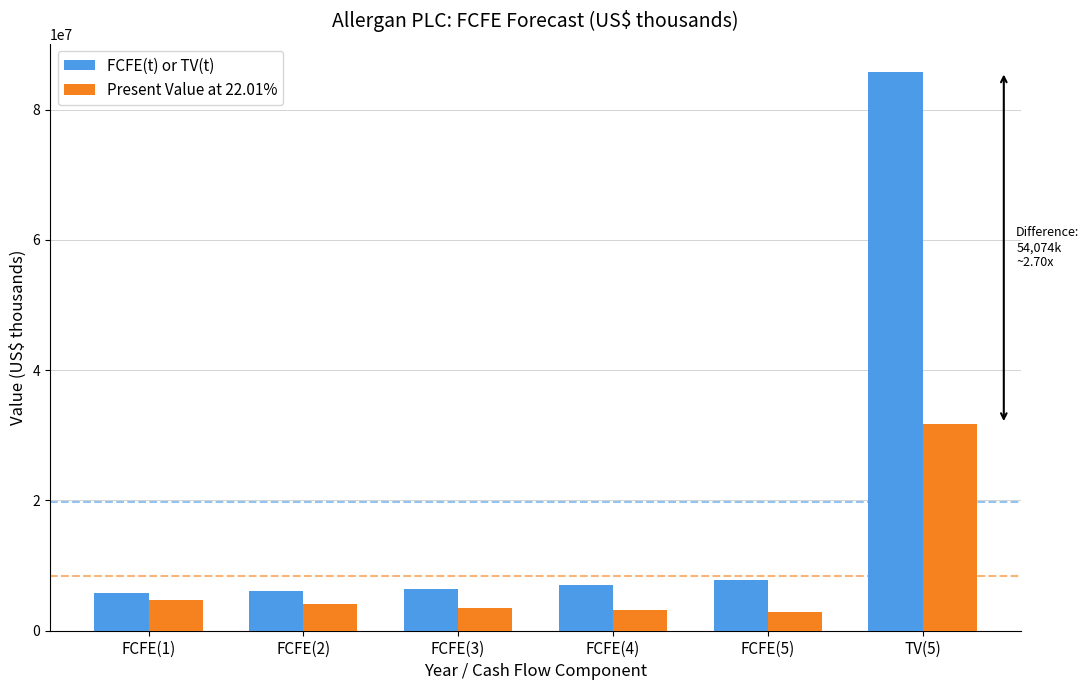

What is the lowest value of the Present Value at 22.01% series?

2890463